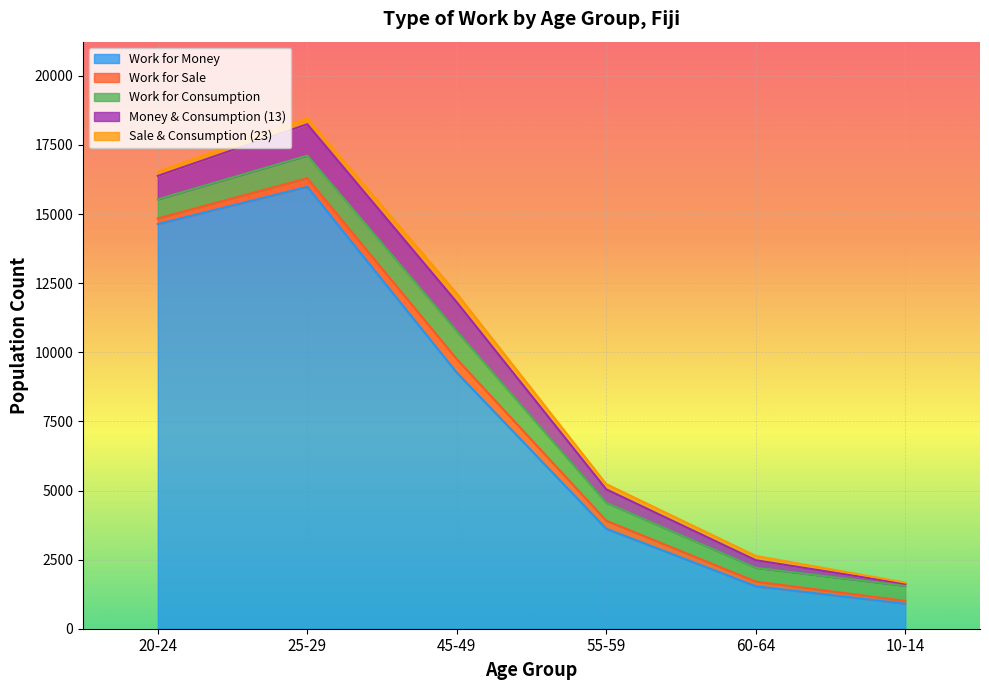

At which category is the sum across all series the highest?

25-29